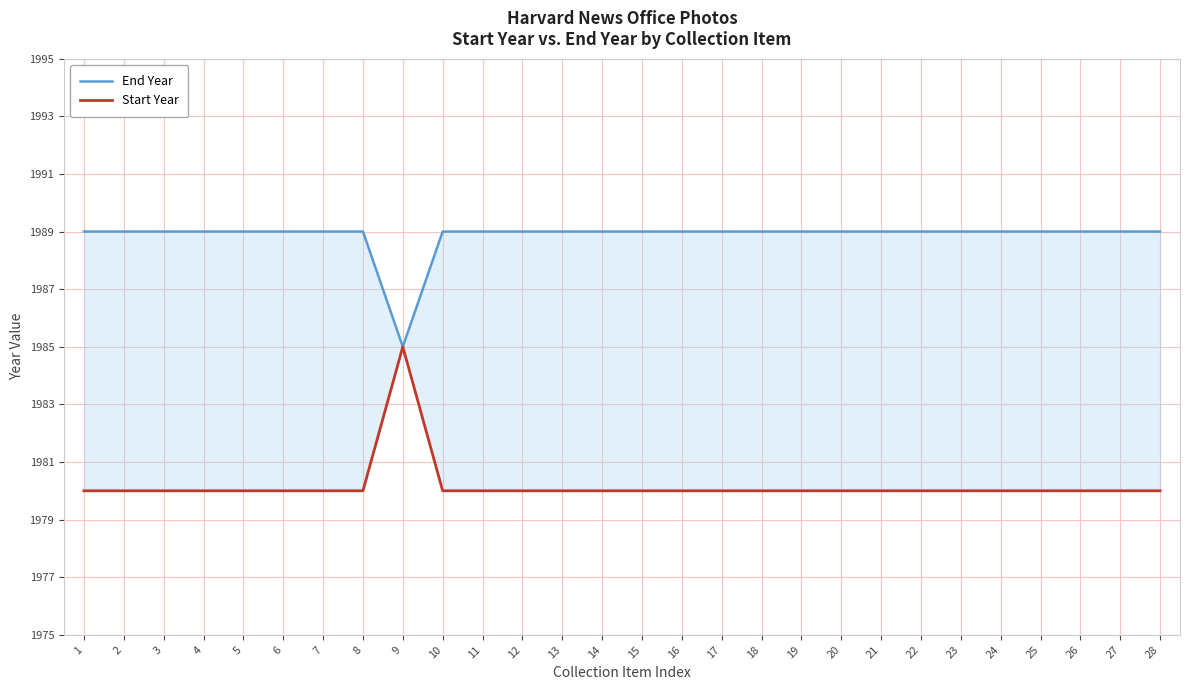

Is it true that Start Year equals 2847 at 24?

False